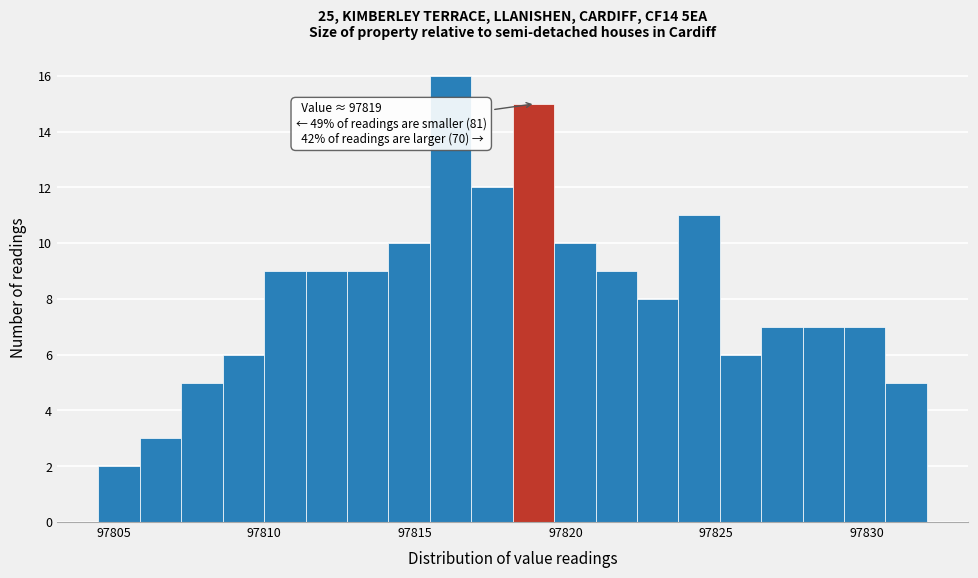

Around what value on the x-axis is the tallest bar? Give the approximate position of its centre, as read against the axis.

97816.0